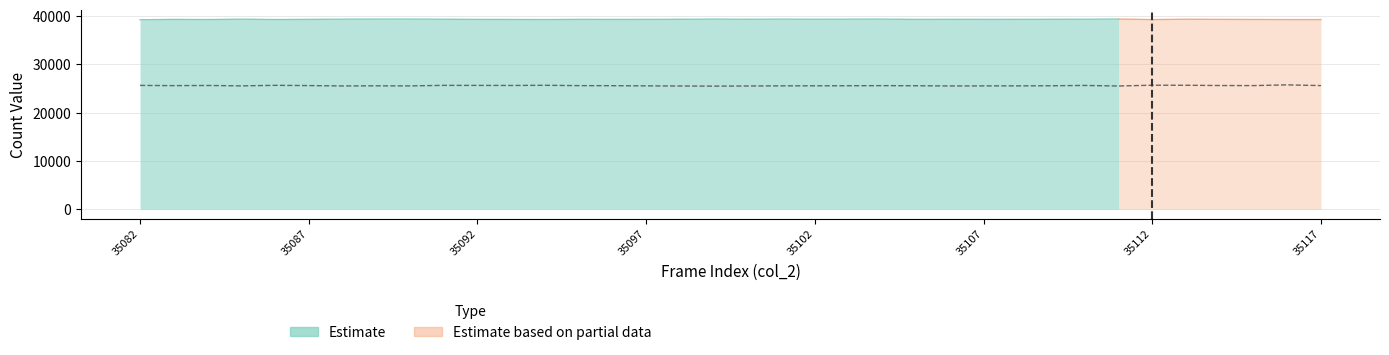

What is the difference between the values at 35110 and 35105?

60